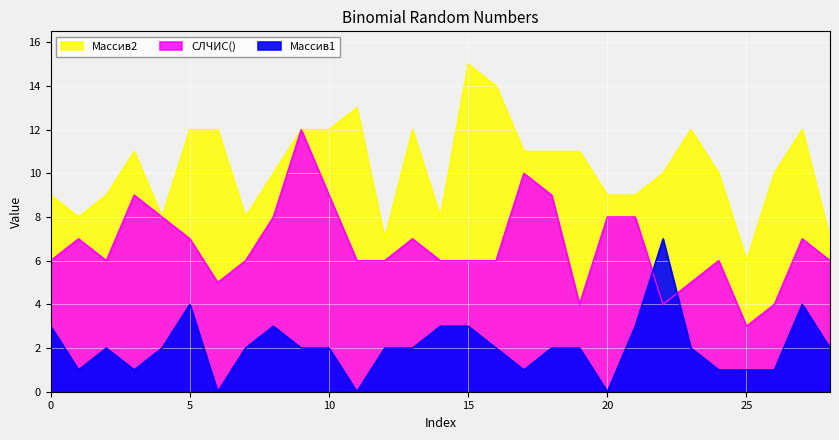

At how many categories does at least one series exceed 10?

14